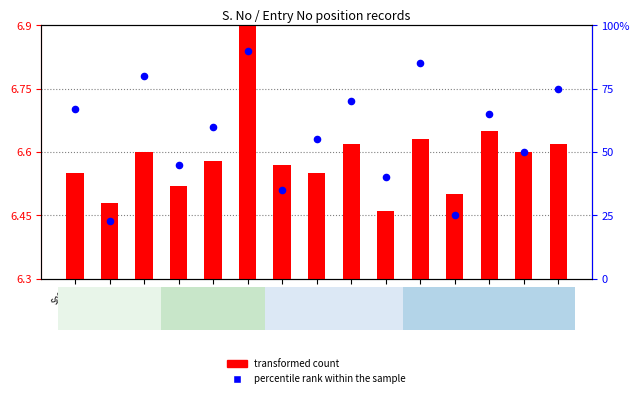

What are all the series names shown in the legend?

transformed count, percentile rank within the sample